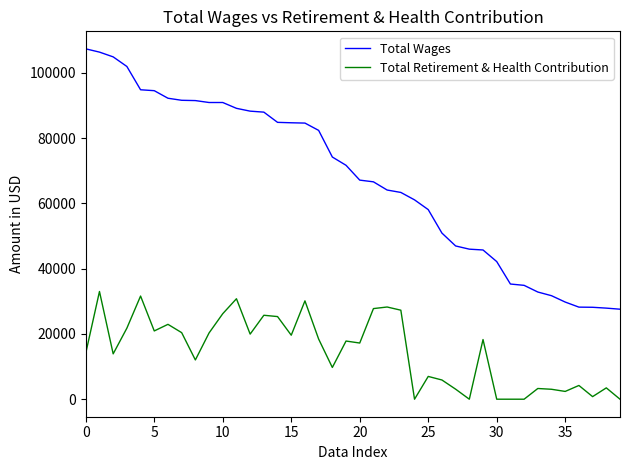

Which series has the largest total across all categories?

Total Wages